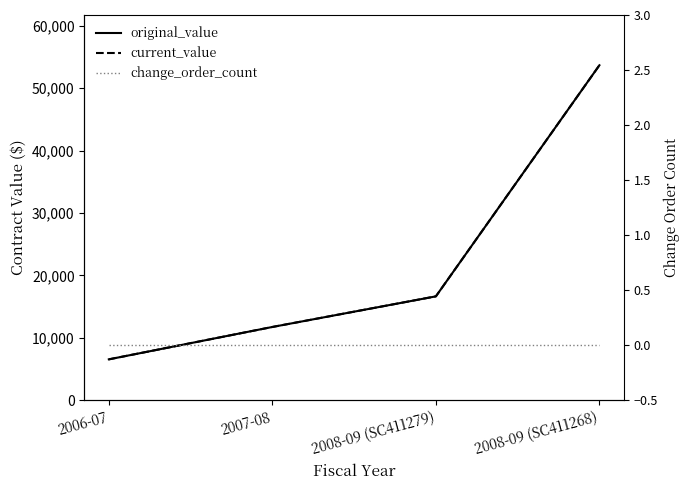

At how many categories does at least one series exceed 51072?

1